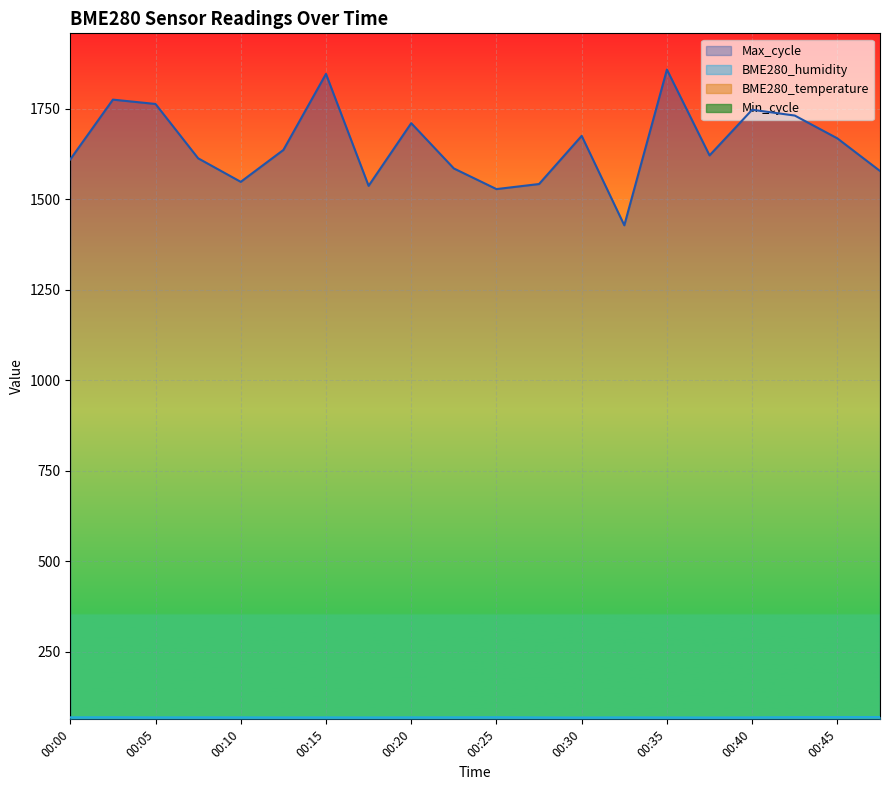

Reading left to right, what are all the values shown in this chart?

BME280_temperature: 24.0	23.9	24.0	23.9	24.0	24.0	23.9	23.8	23.6	23.7	23.7	23.8	23.9	23.8	23.9	23.9	23.8	23.5	23.6	23.4
BME280_humidity: 69.5	69.9	69.5	69.6	69.5	69.3	69.4	69.3	69.5	69.6	69.9	69.4	69.1	69.5	69.3	69.2	69.4	70.1	70.2	70.4
Max_cycle: 1610.0	1775.0	1763.0	1613.0	1548.0	1636.0	1846.0	1537.0	1710.0	1585.0	1528.0	1542.0	1675.0	1428.0	1858.0	1621.0	1747.0	1731.0	1668.0	1578.0